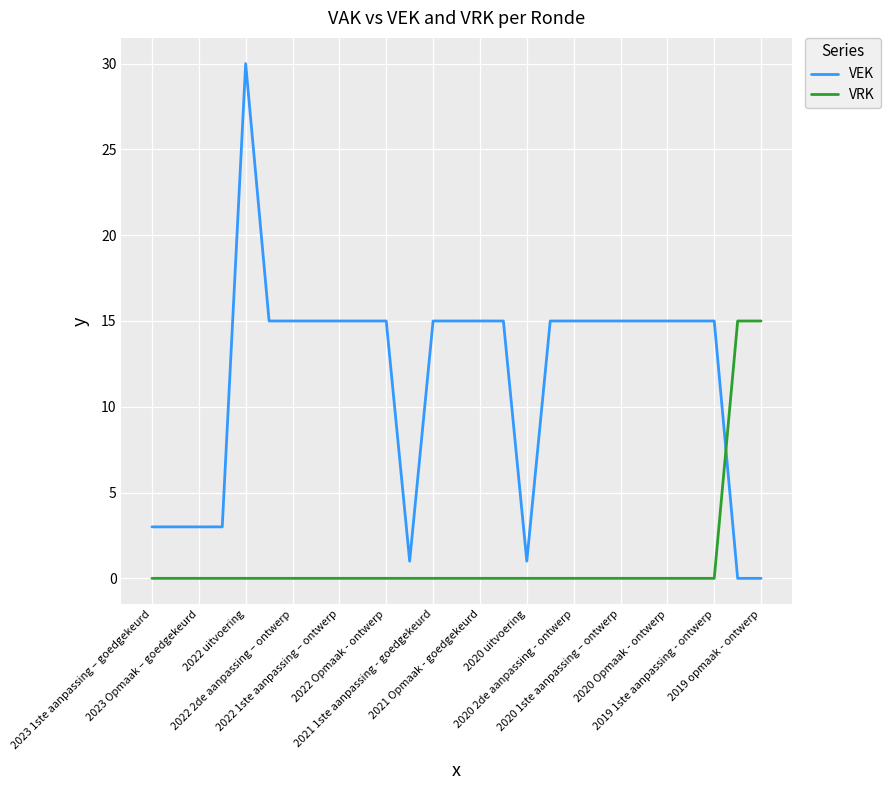

What is the difference between the maximum and minimum values in the VEK series?

30